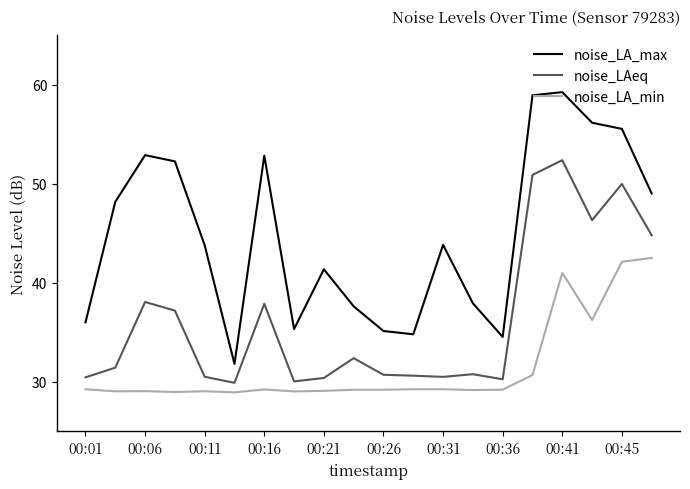

Which series has the largest range (max minus min)?

noise_LA_max